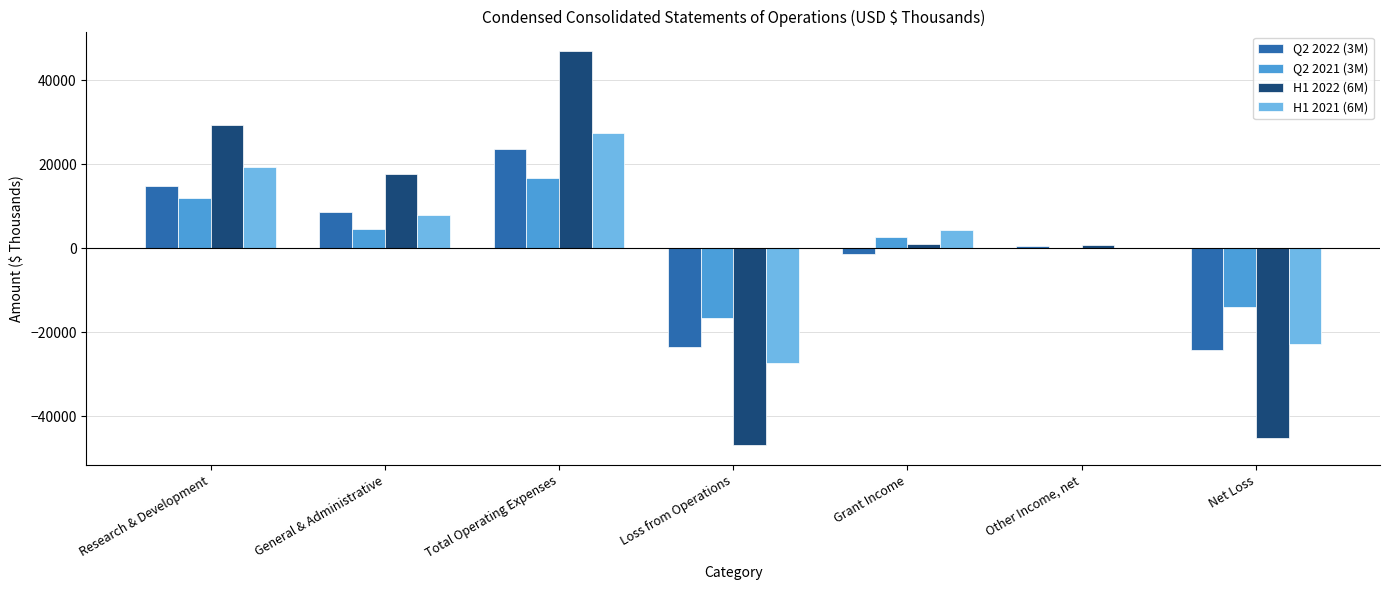

What is the average value of the Q2 2022 (3M) series?

-219